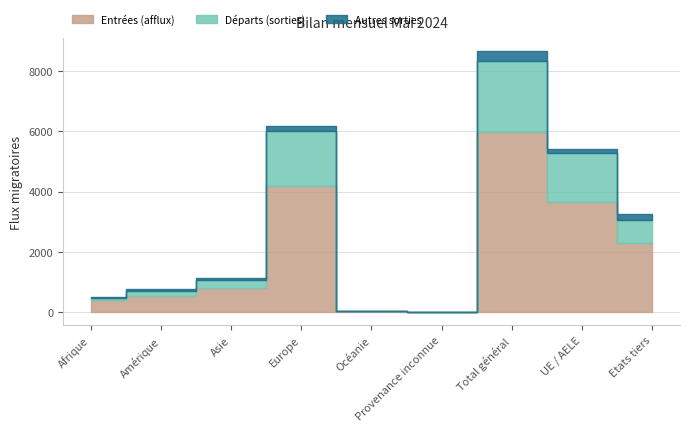

What is the label of the 3rd point from the left?

Asie